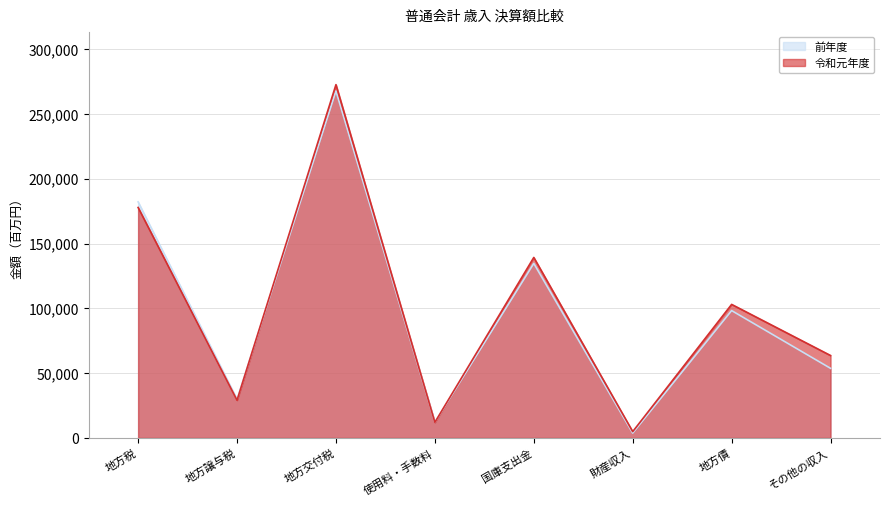

Reading right to left, what are all the values shown in this chart?

前年度: その他の収入=53707	地方債=98263	財産収入=3763	国庫支出金=134628	使用料・手数料=12086	地方交付税=267649	地方譲与税=29886	地方税=182126
令和元年度: その他の収入=63605	地方債=103028	財産収入=4887	国庫支出金=139235	使用料・手数料=12052	地方交付税=272546	地方譲与税=29125	地方税=177801